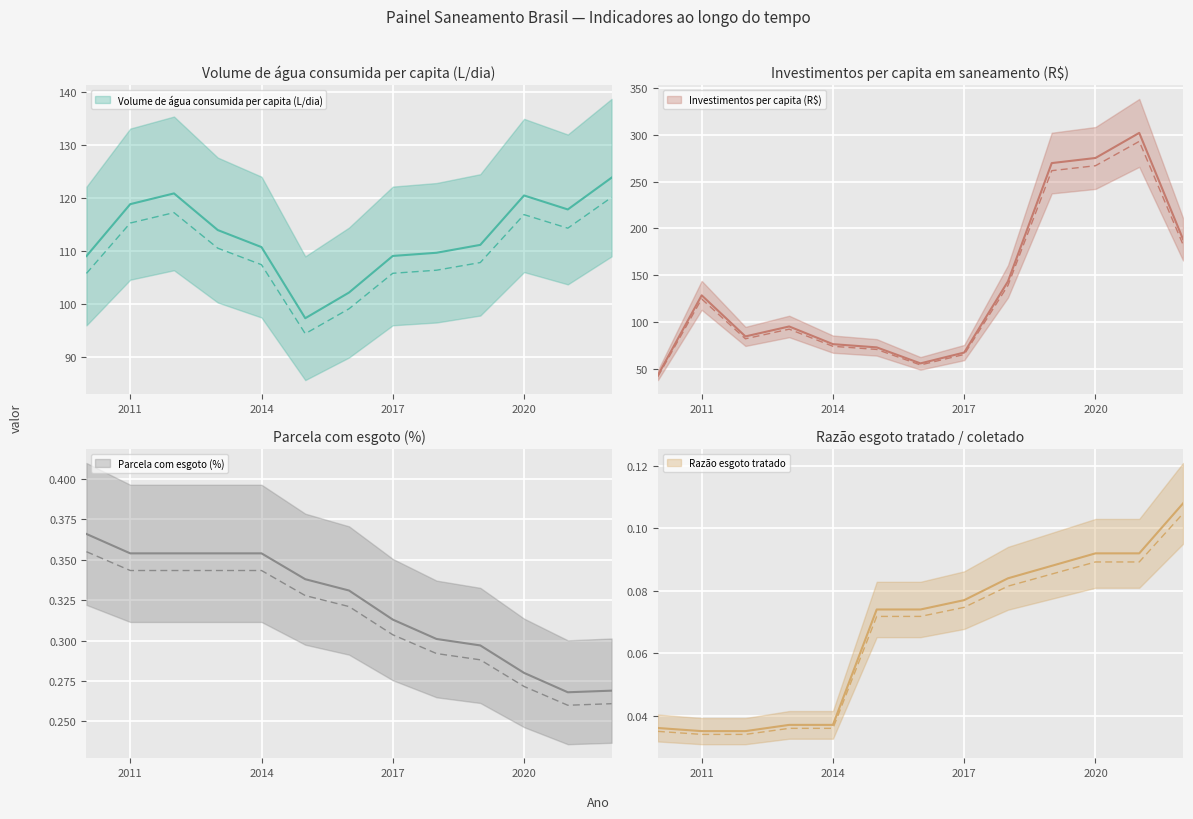

At which category is the sum across all series the highest?

2021